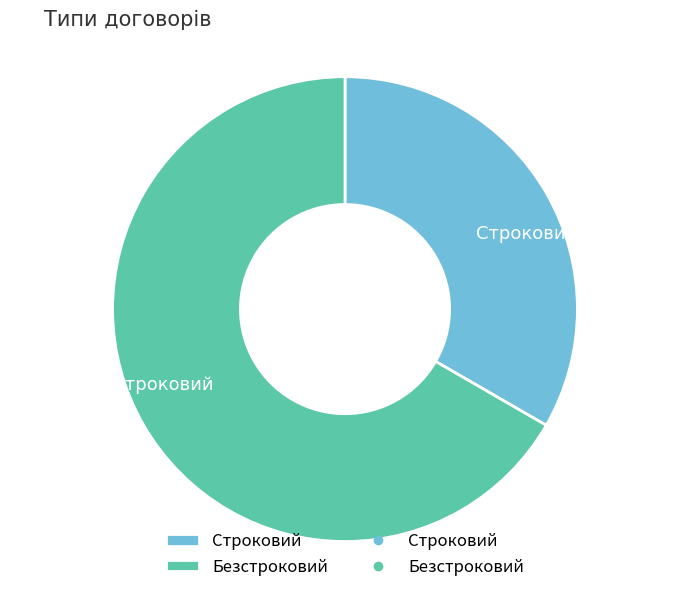

Is it true that Строковий is 46% of the pie?

False